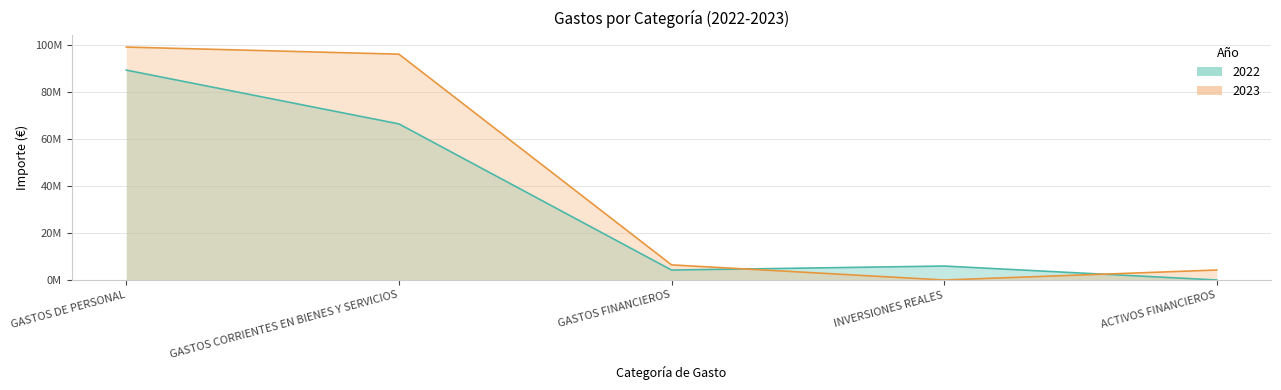

At which category does 2022 reach its first local peak?

INVERSIONES REALES